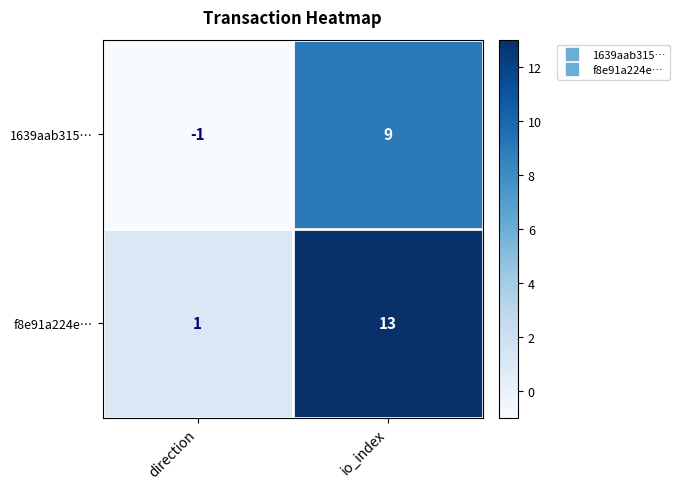

Where is f8e91a224e… nearest to the value 7?

direction